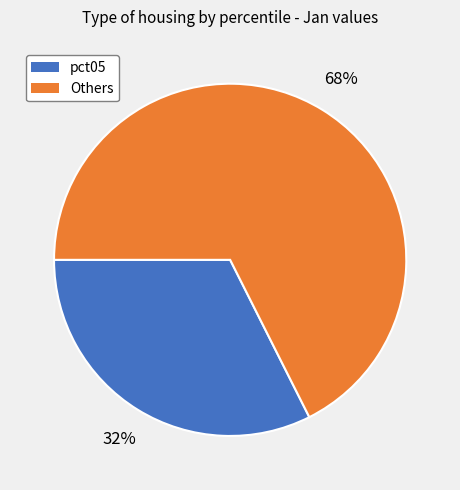

Is there any slice that represents more than half of the pie?

Yes